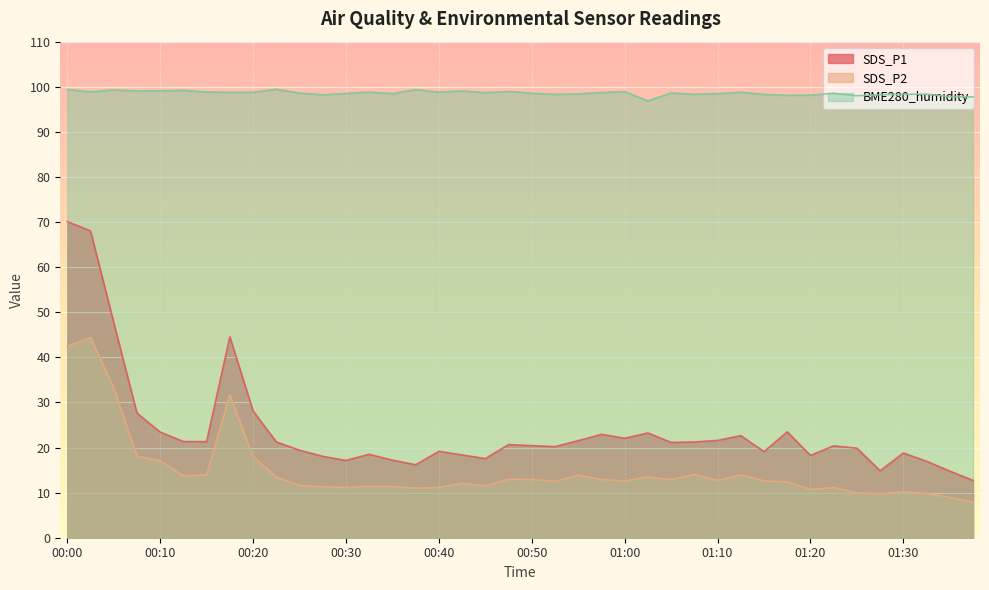

Which series changed the most between 00:00 and 01:15?

SDS_P1